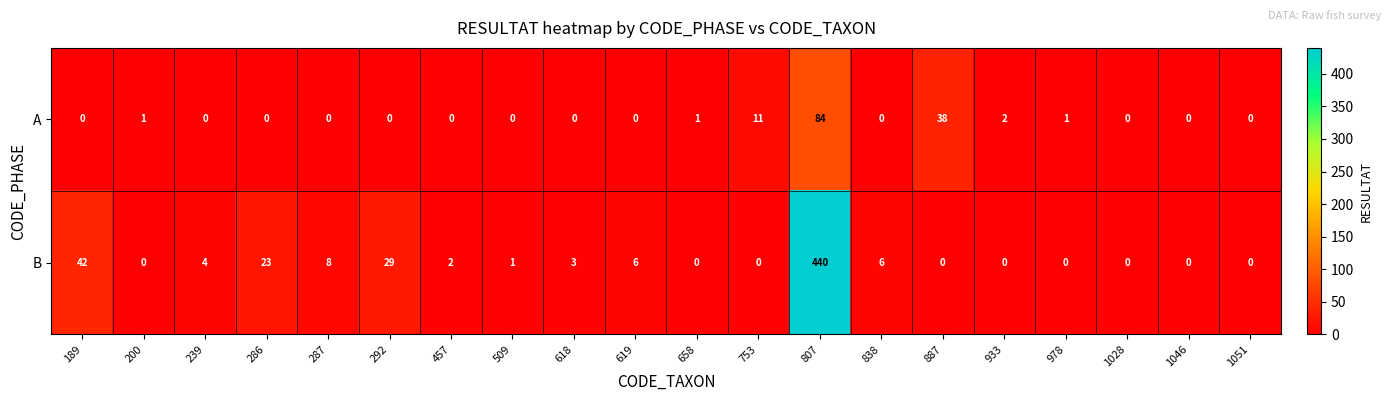

How many data points does each series have?

20